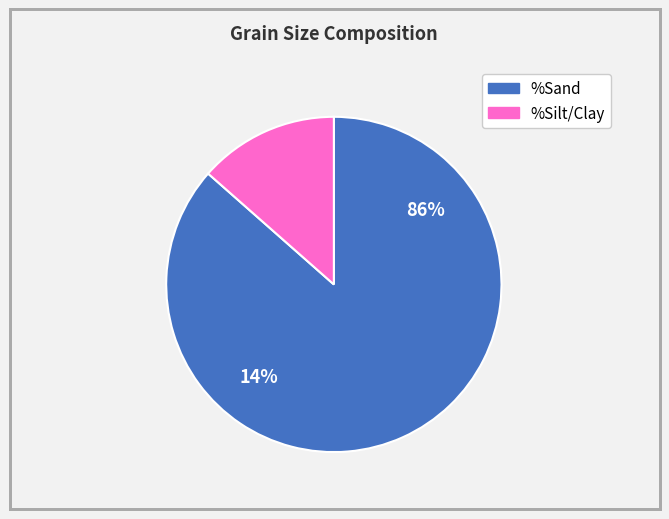

To the nearest percent, what is the difference between the %Silt/Clay and %Sand slice percentages?

73%